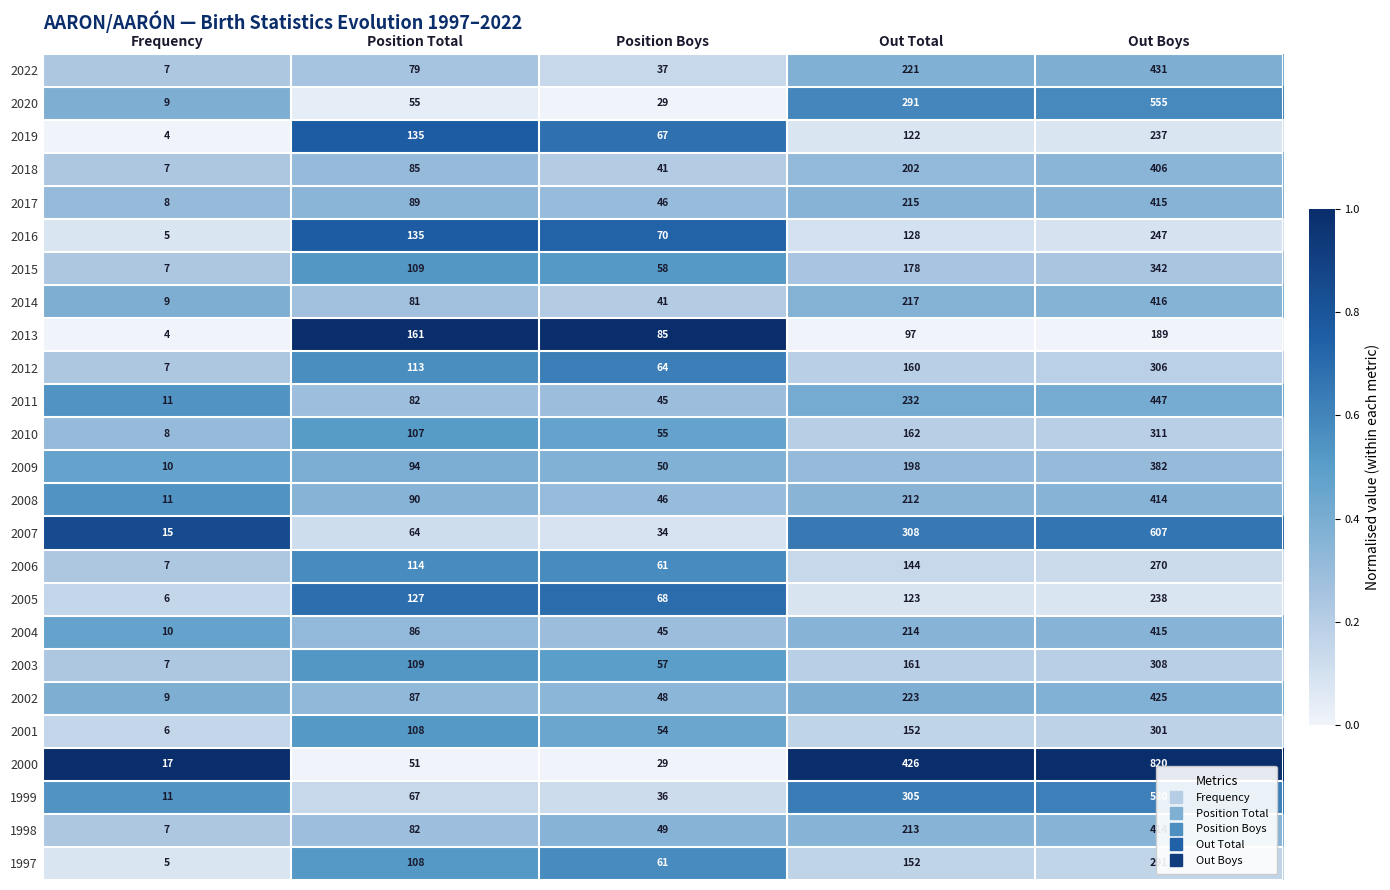

What is the sum of all 2011 values?

817